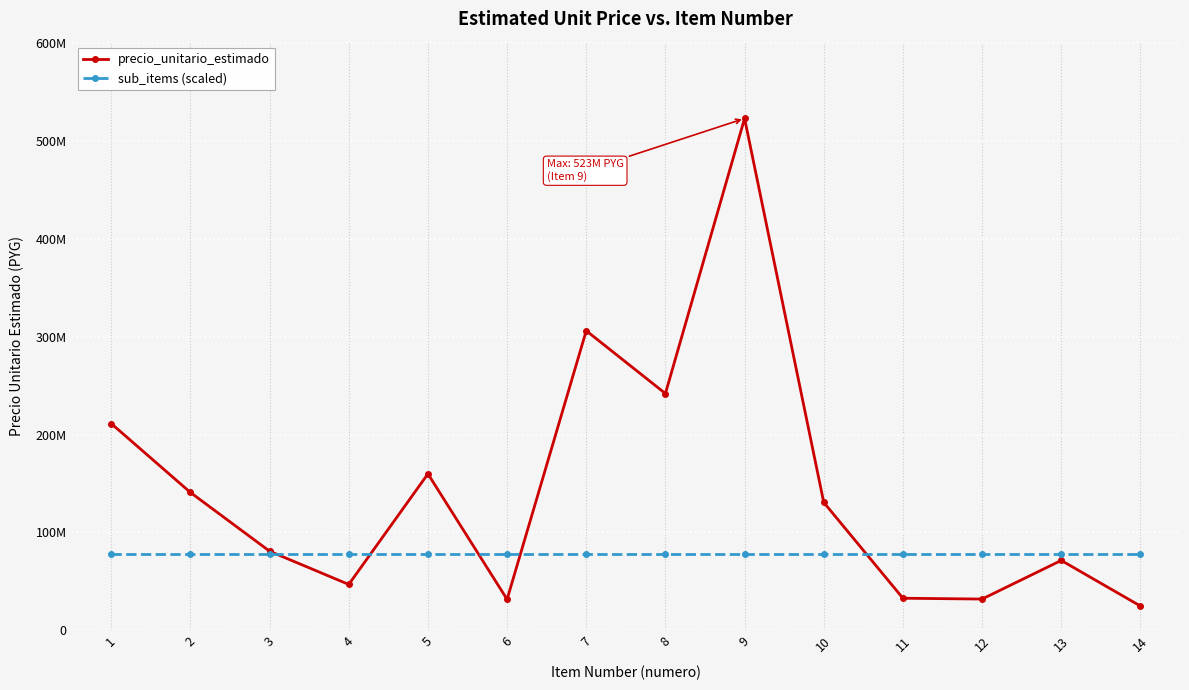

Does the chart have visible grid lines?

Yes